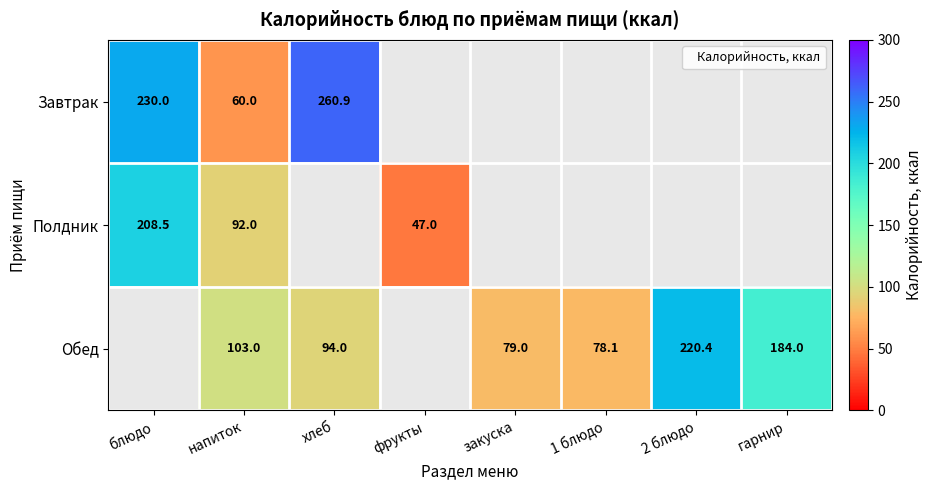

The value of Полдник at блюдо is 80.2. True or false?

False